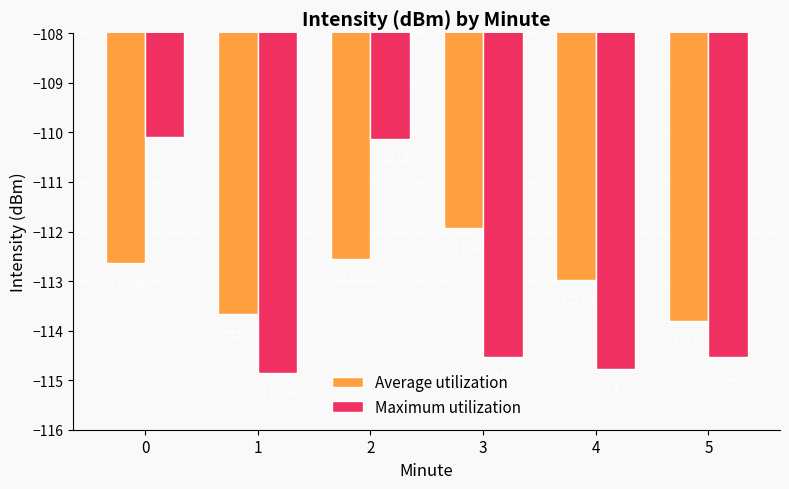

What is the value of the Maximum utilization bar at the 1st from the left?

-110.1